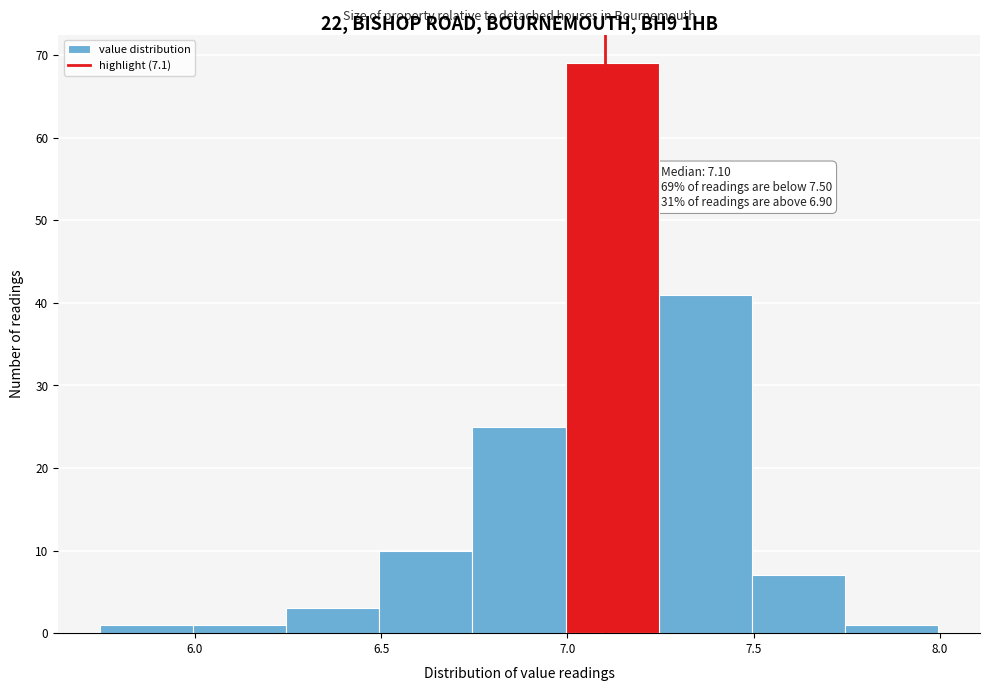

Over which range of the x-axis is the bar tallest?

6.995 to 7.245